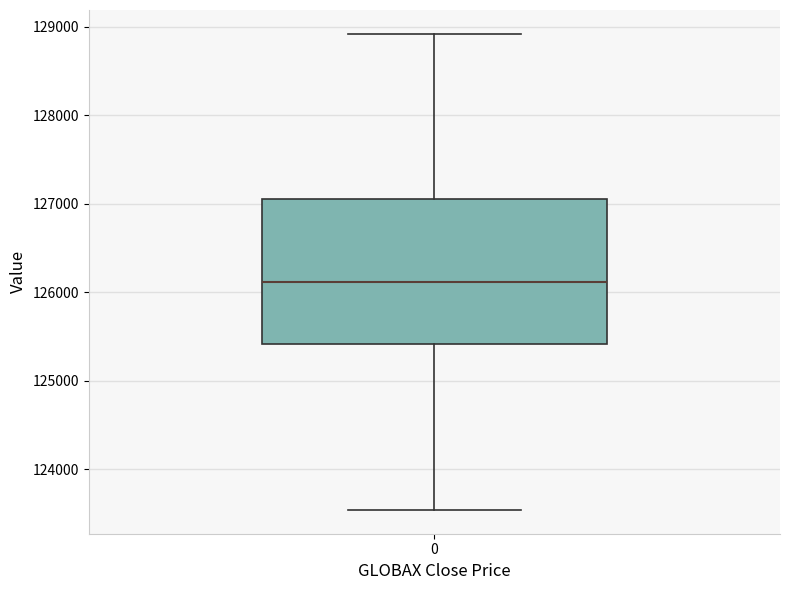

Read this box plot against the y-axis: the position of the median line, the range covered by the box, and the ends of both whiskers. The values are not printed on the chart, so give them approximately, as read against the axis.

median 126100, box 125400 to 127100, whiskers 123500 to 128900